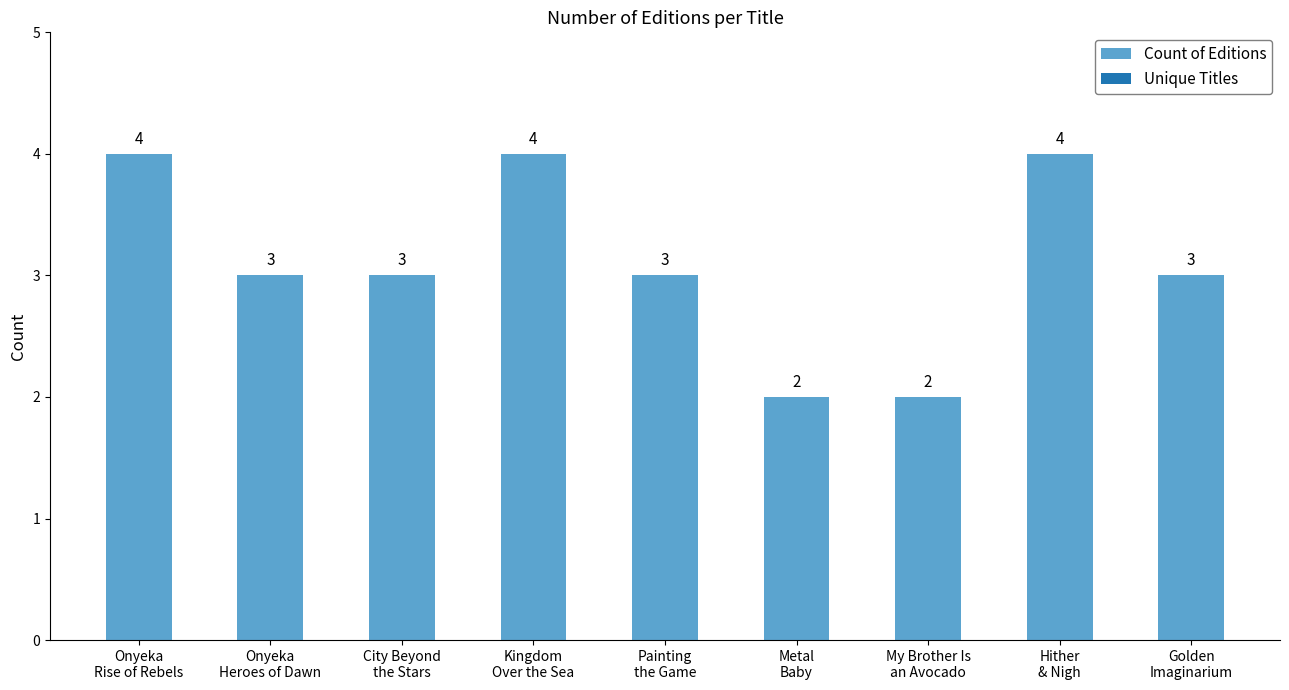

What is the average value?

3